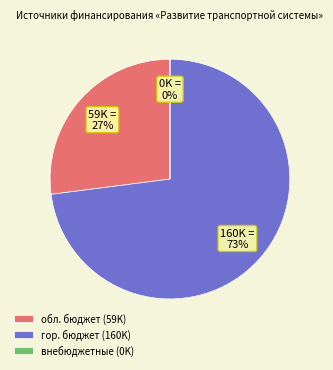

To the nearest percent, what percentage of the pie is обл. бюджет (59K)?

27%